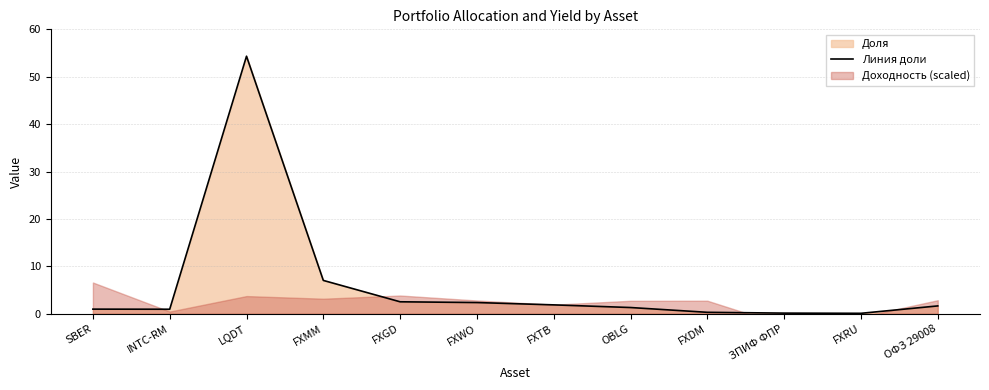

What is the label of the 11th point from the left?

FXRU